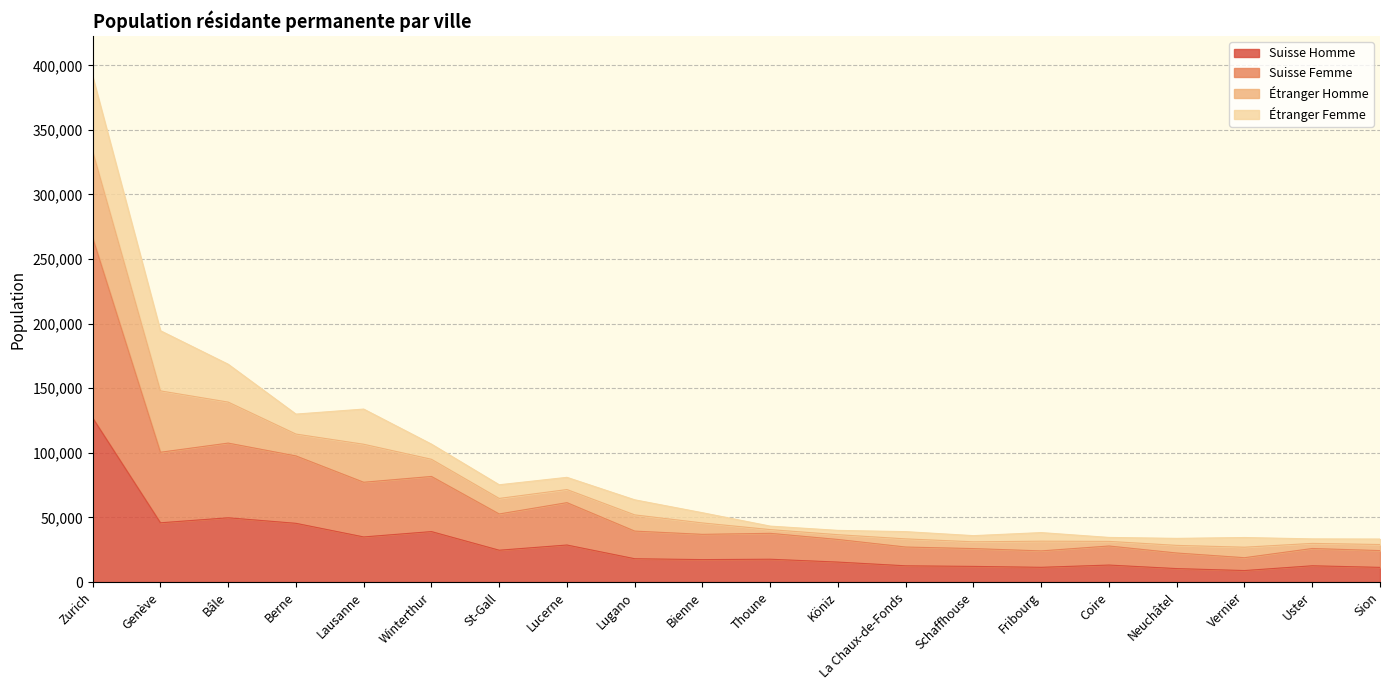

At which category does Suisse Femme reach its first local peak?

Bâle